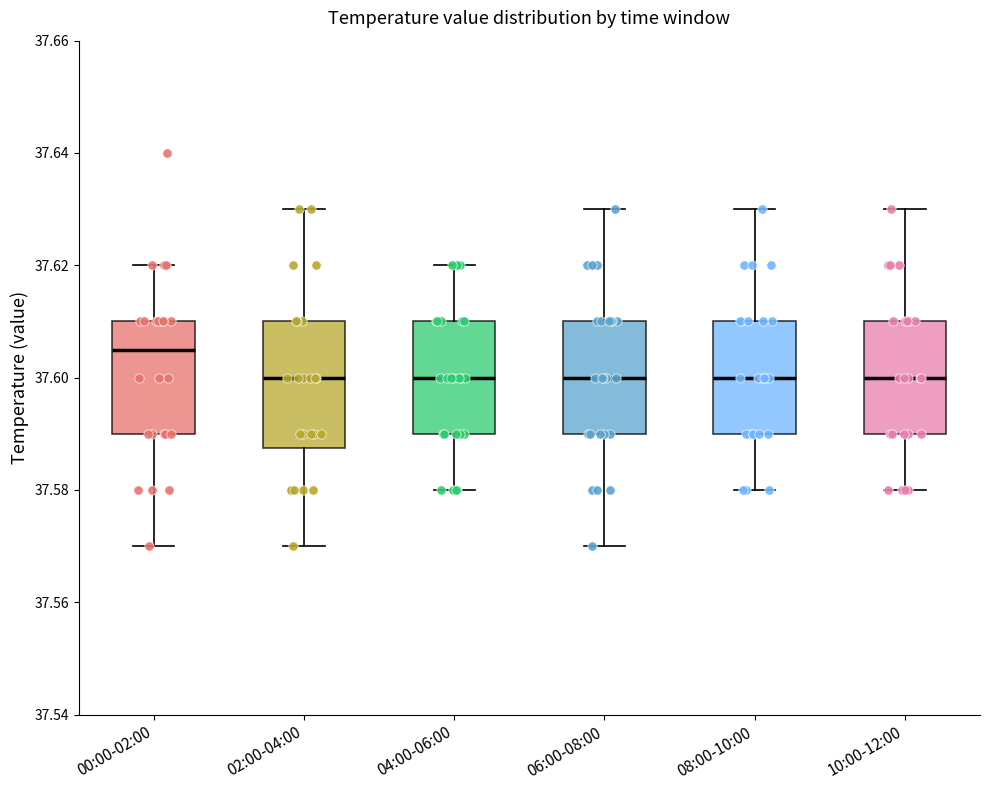

Reading left to right, transcribe this box plot: for each box, give where its median line is, the range the box spans, and where its two whiskers end, as read against the y-axis. The values are not printed on the chart, so give them approximately, as read against the axis.

00:00-02:00: median 37.606, box 37.590 to 37.610, whiskers 37.570 to 37.620
02:00-04:00: median 37.600, box 37.588 to 37.610, whiskers 37.570 to 37.630
04:00-06:00: median 37.600, box 37.590 to 37.610, whiskers 37.580 to 37.620
06:00-08:00: median 37.600, box 37.590 to 37.610, whiskers 37.570 to 37.630
08:00-10:00: median 37.600, box 37.590 to 37.610, whiskers 37.580 to 37.630
10:00-12:00: median 37.600, box 37.590 to 37.610, whiskers 37.580 to 37.630